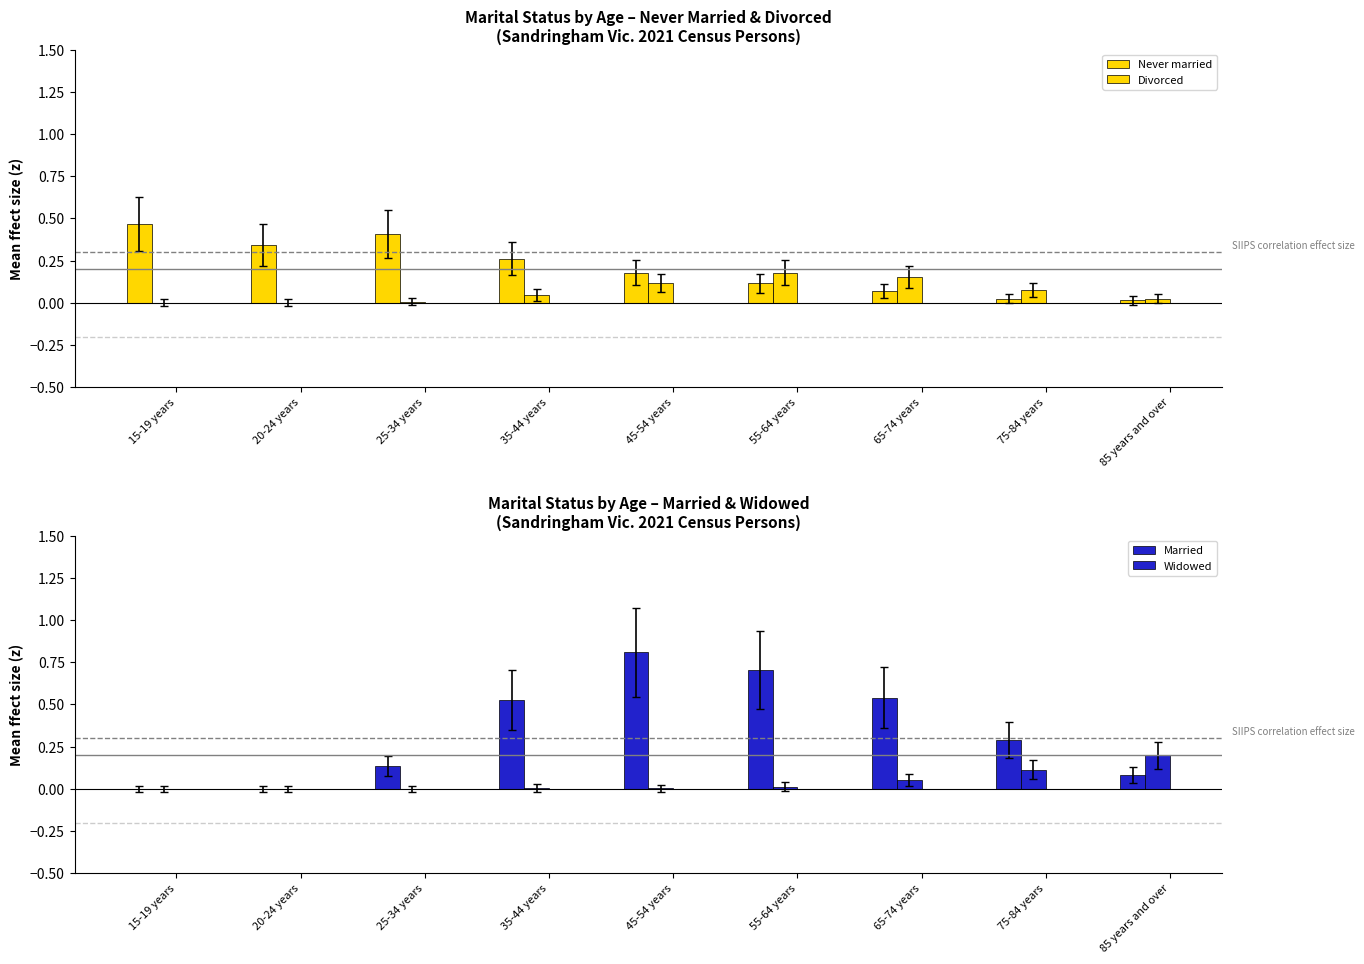

What is the total value across all series at 55-64 years?

1.0